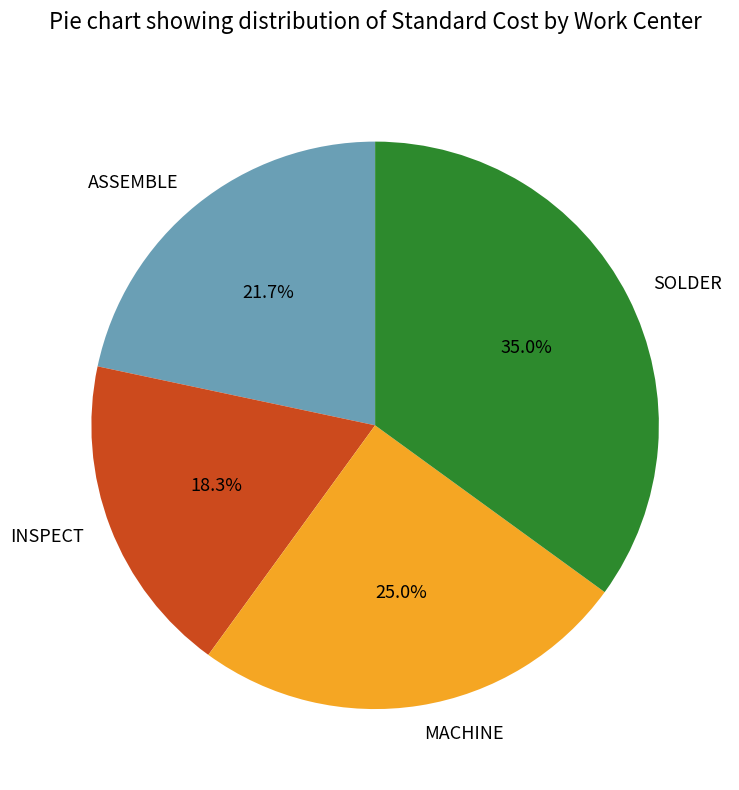

Which has a higher value, INSPECT or SOLDER?

SOLDER